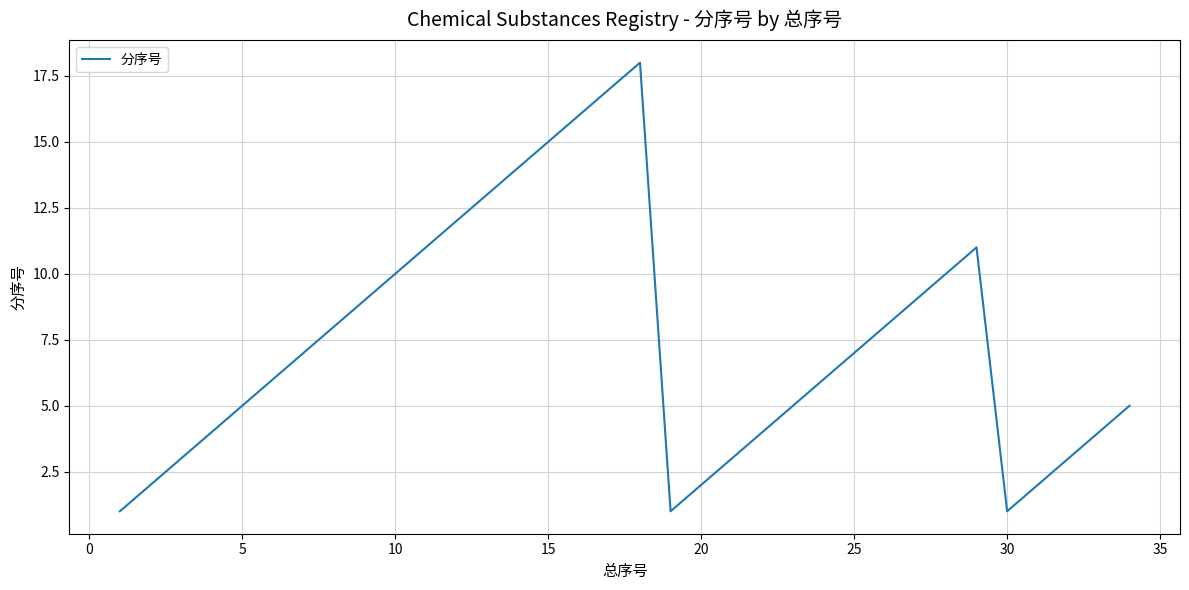

True or false: the data has more than 2 interior local peaks.

False